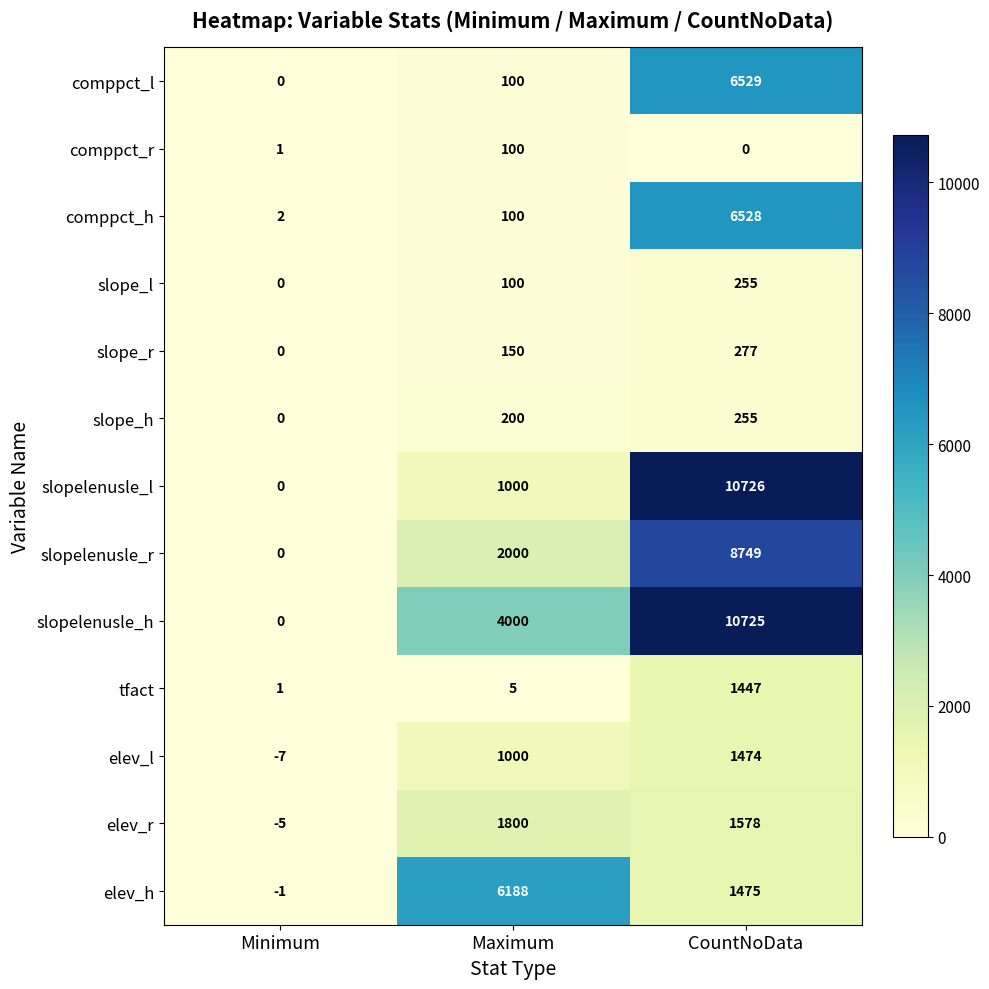

List the labels in order of slopelenusle_r value, largest first.

CountNoData, Maximum, Minimum